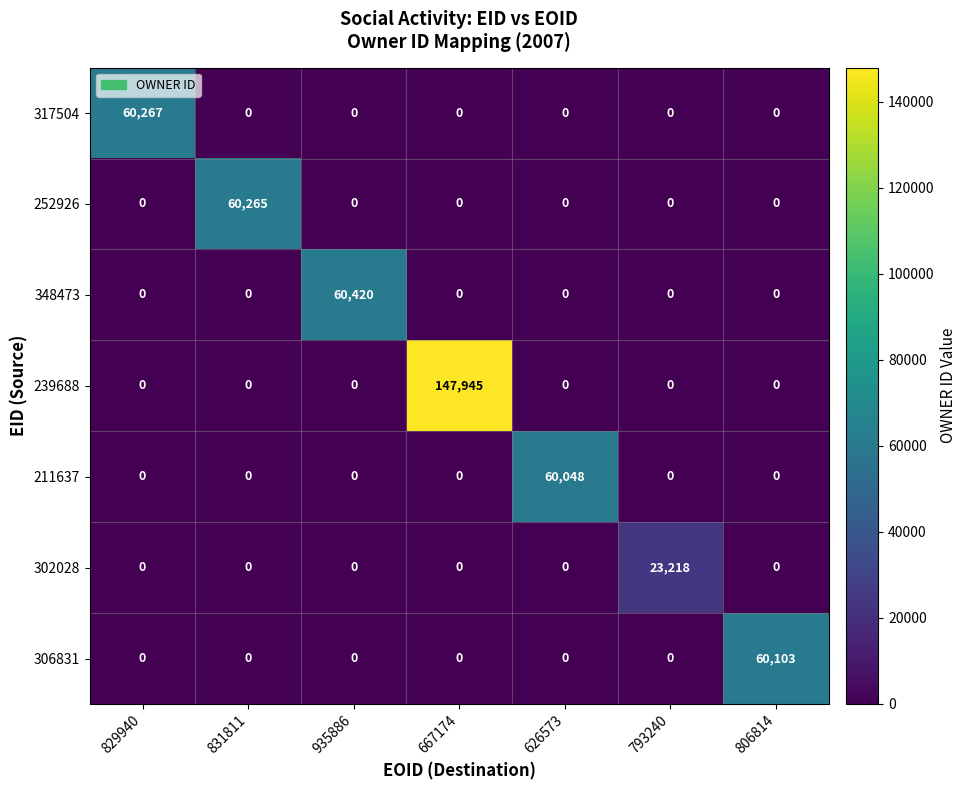

List the series in order of their peak value, highest first.

239688, 348473, 317504, 252926, 306831, 211637, 302028